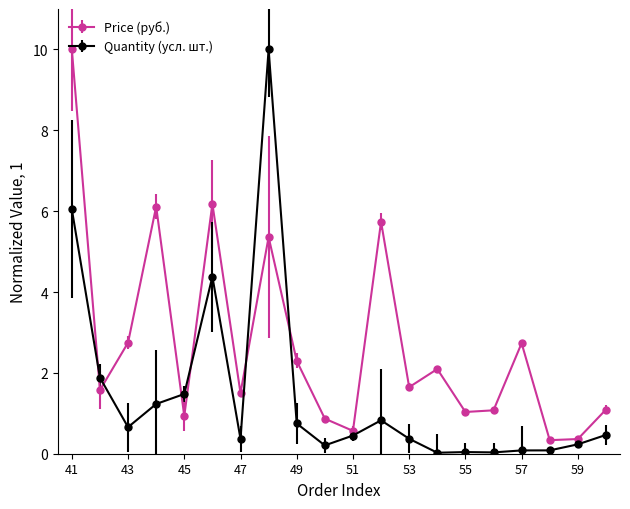

True or false: Quantity (усл. шт.) and Price (руб.) cross at least once.

True